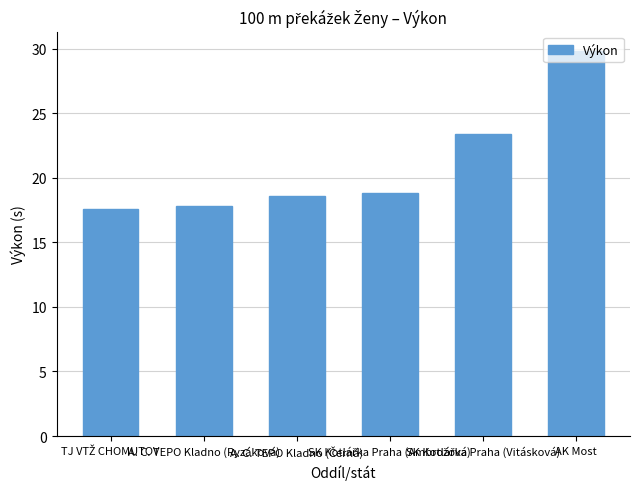

What is the sum of all values?

126.1